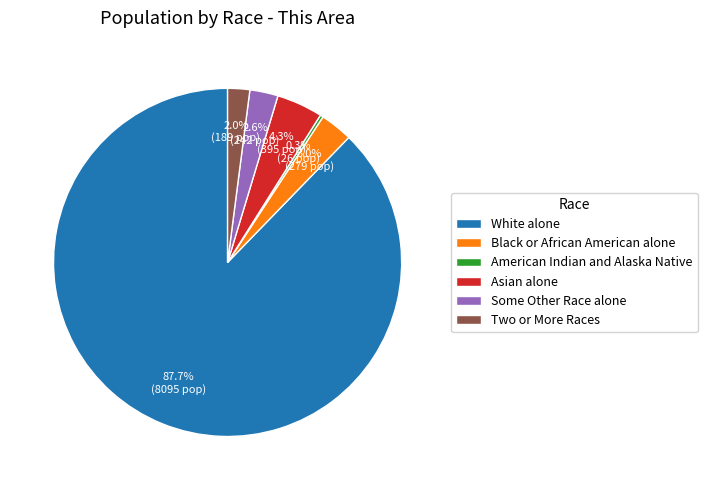

Which slice is the largest?

White alone